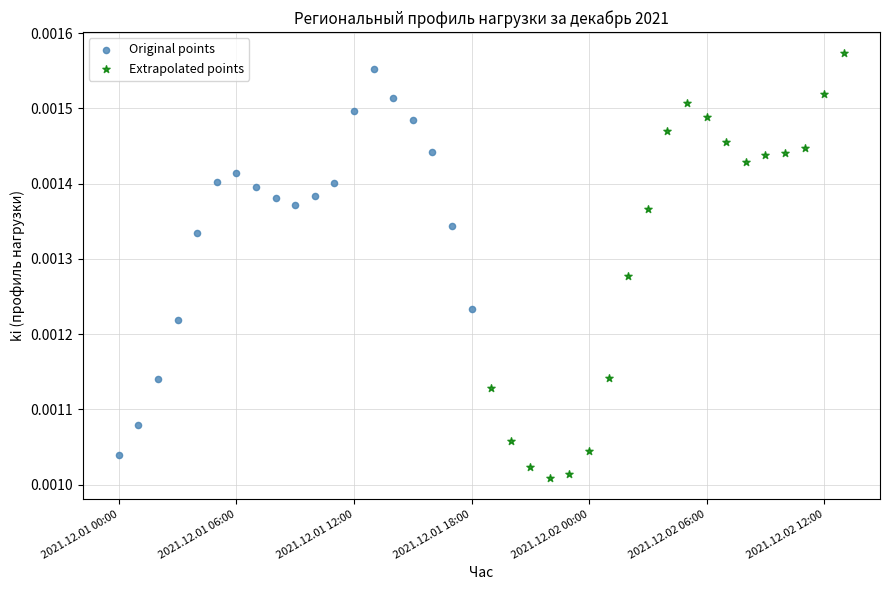

Which series has the widest spread of Y values?

Extrapolated points